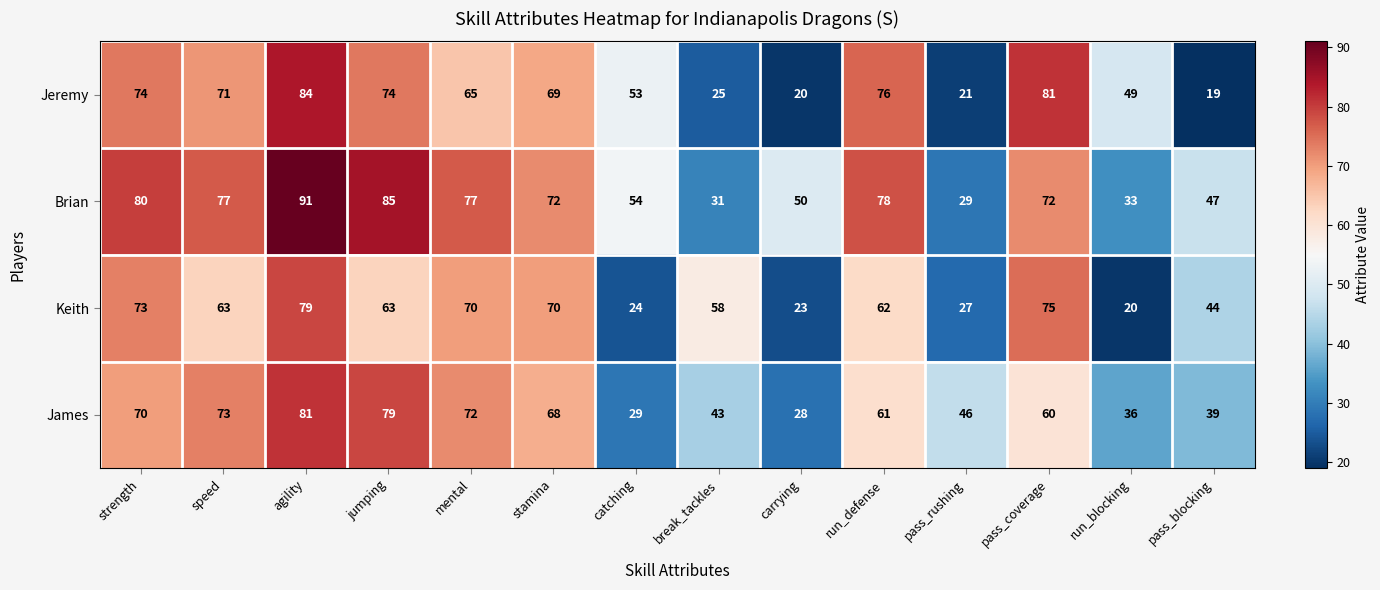

At which label does James reach its minimum?

carrying